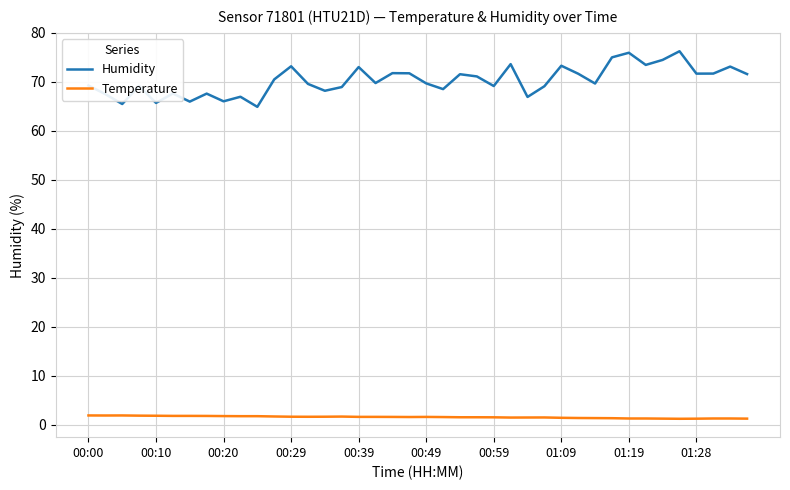

Which series has the largest range (max minus min)?

Humidity